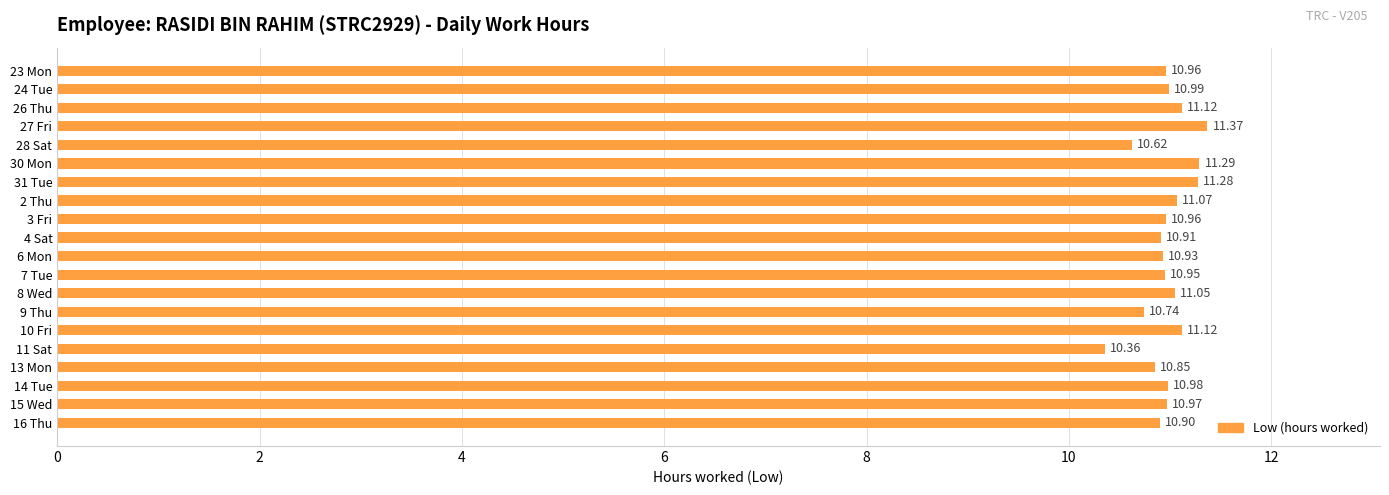

What is the change in value from 30 Mon to 6 Mon?

-0.4